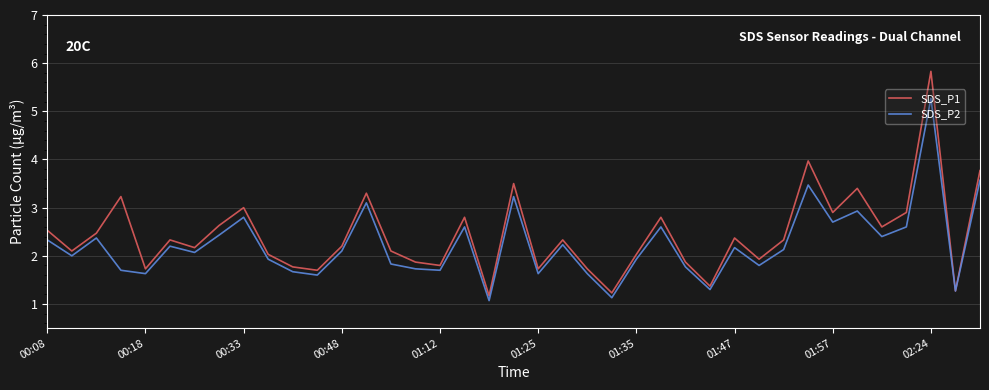

Rank the series by their maximum value, from highest to lowest.

SDS_P1, SDS_P2